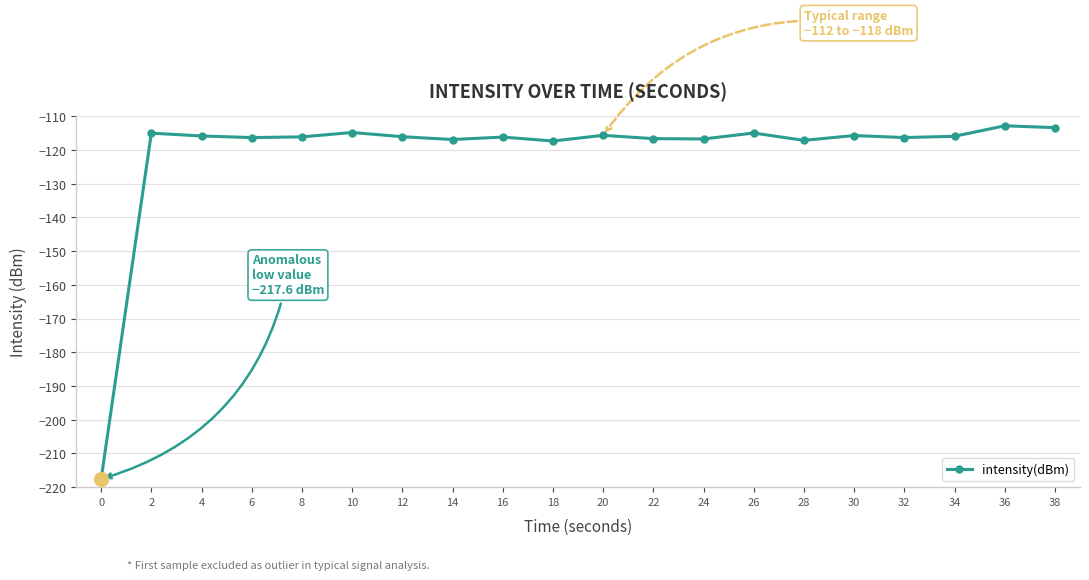

What is the sum of the values at 36 and 30?

-228.5